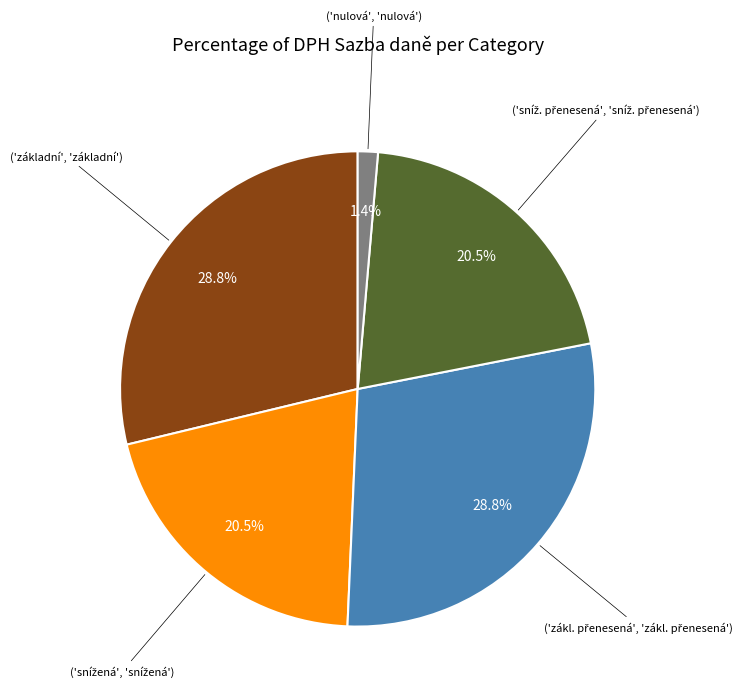

Is there a majority slice in this chart?

No